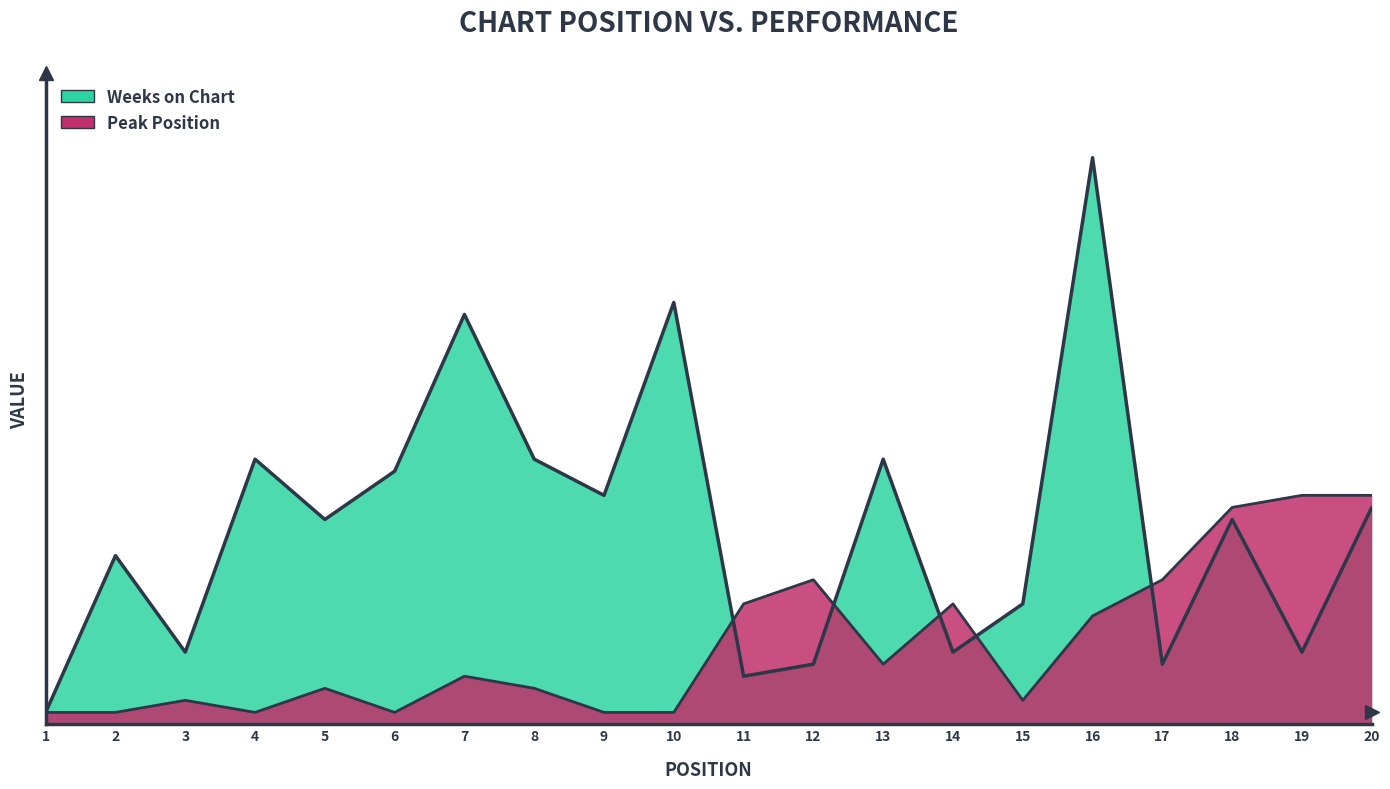

Which category has the highest value in the Peak Position series?

19